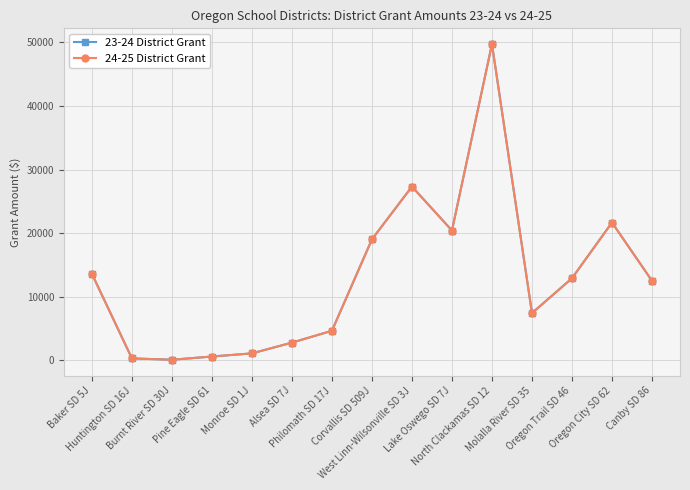

Is this an area chart (filled region under the line)?

No